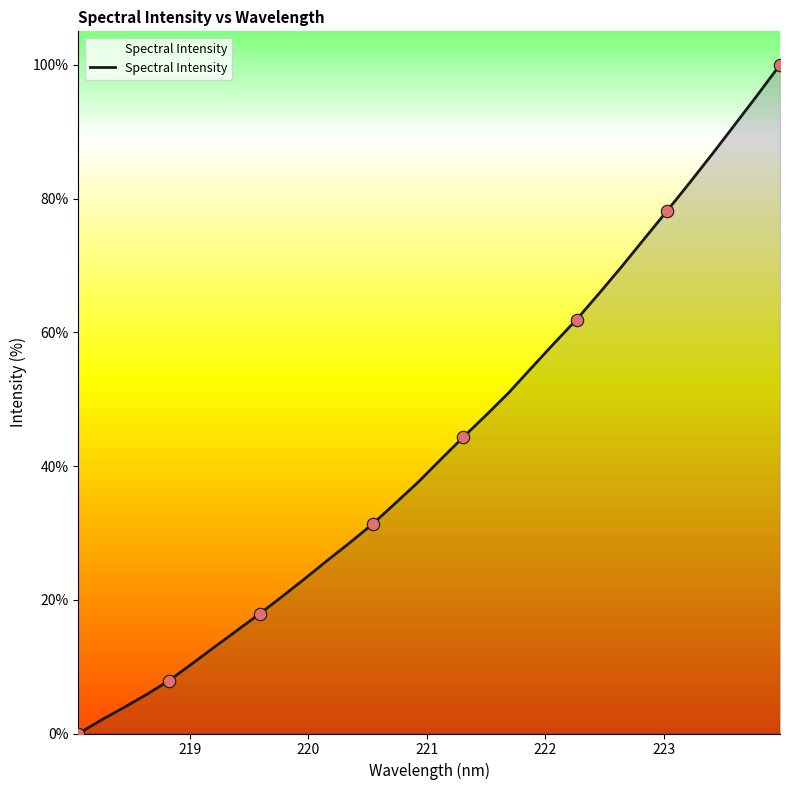

What is the greatest value displayed?

100.0